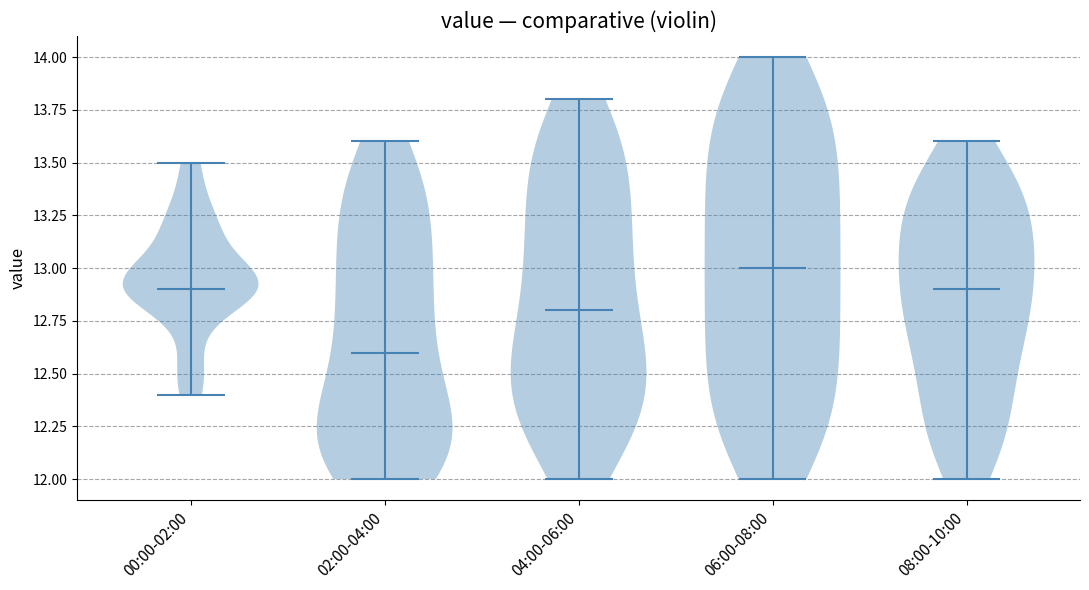

Which violin has the highest median line?

06:00-08:00